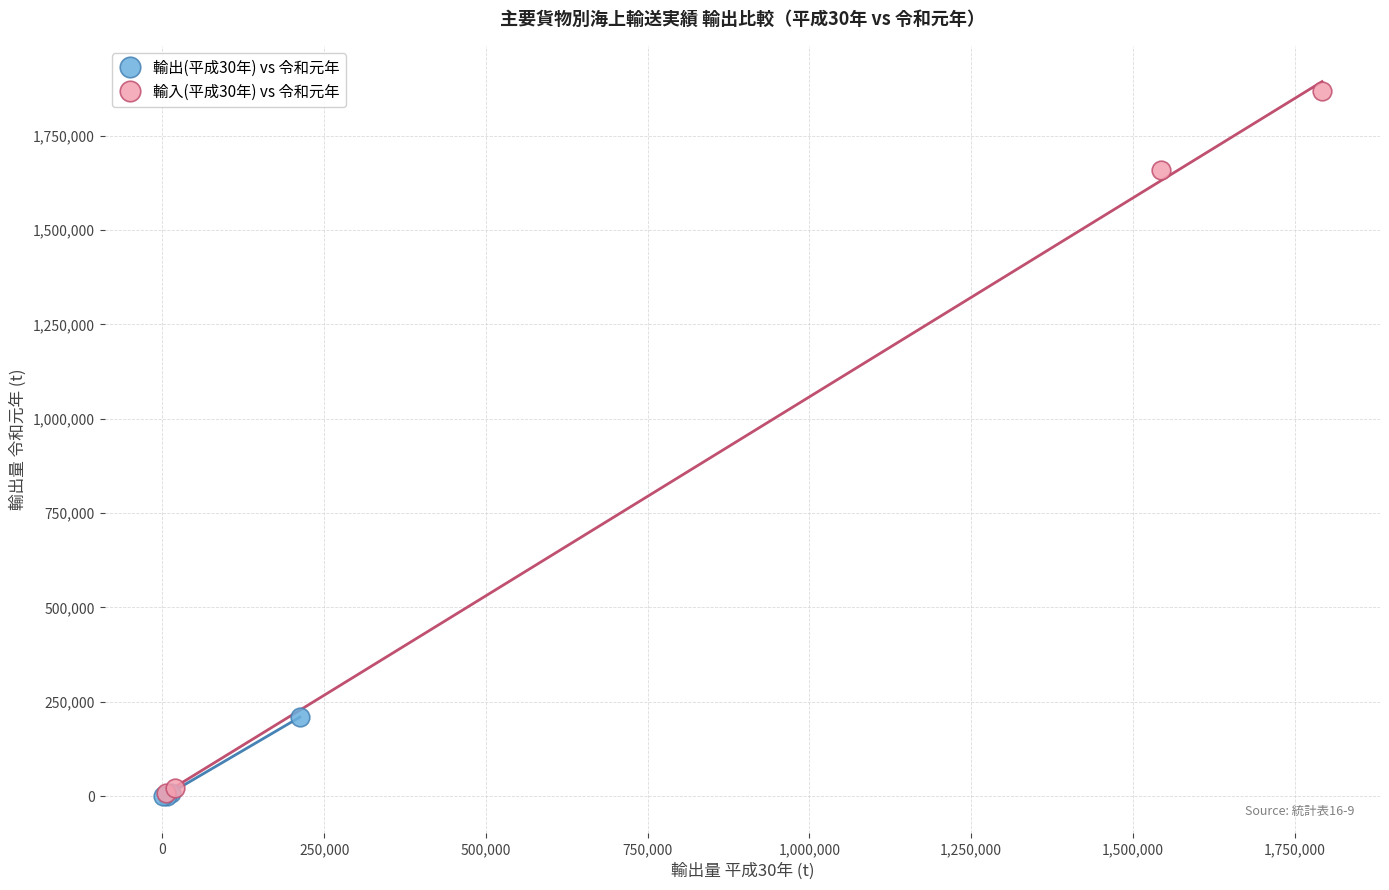

Which series reaches the maximum Y coordinate?

輸入(平成30年) vs 令和元年